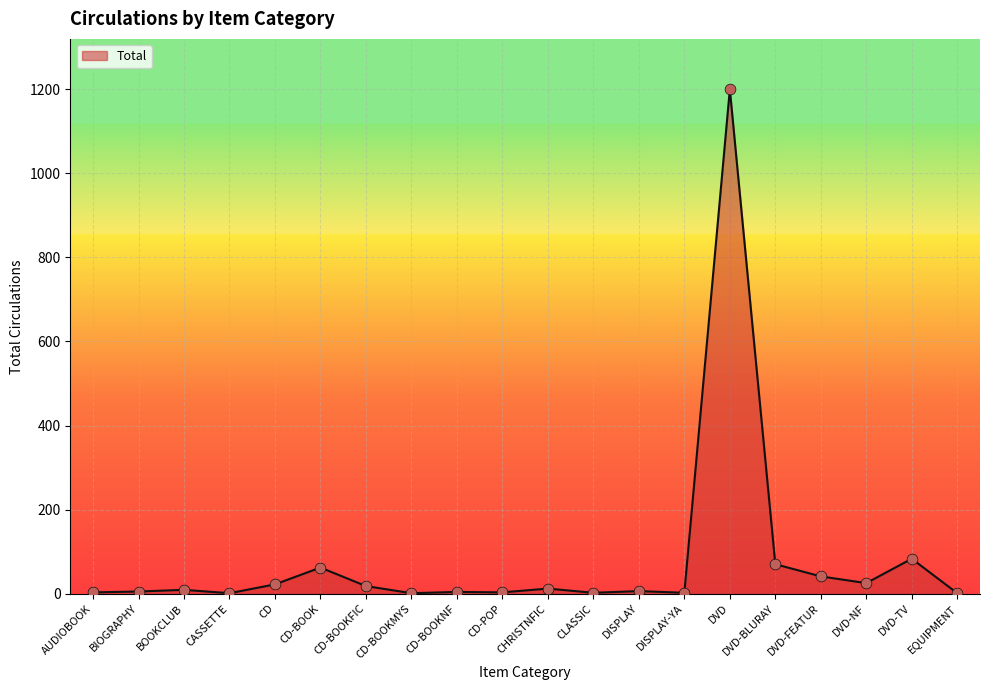

Between DVD-TV and CHRISTNFIC, which is larger?

DVD-TV